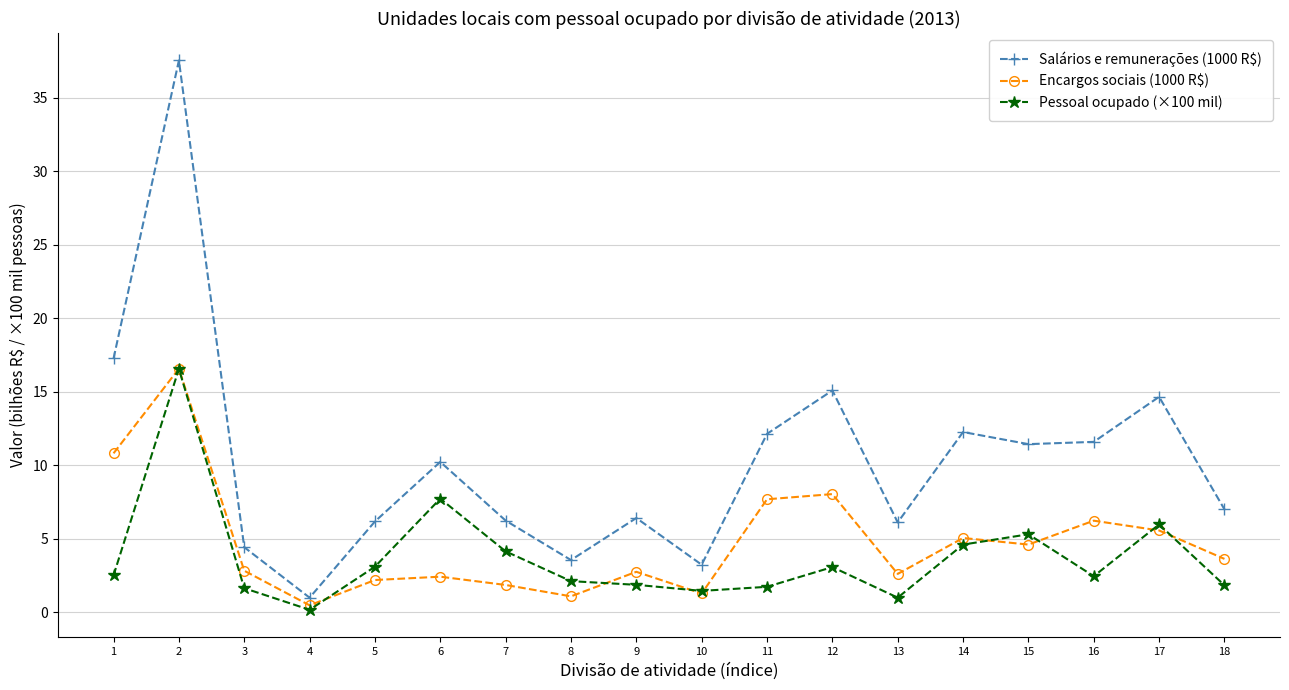

Which series changed the most between 3 and 13?

Salários e remunerações (1000 R$)